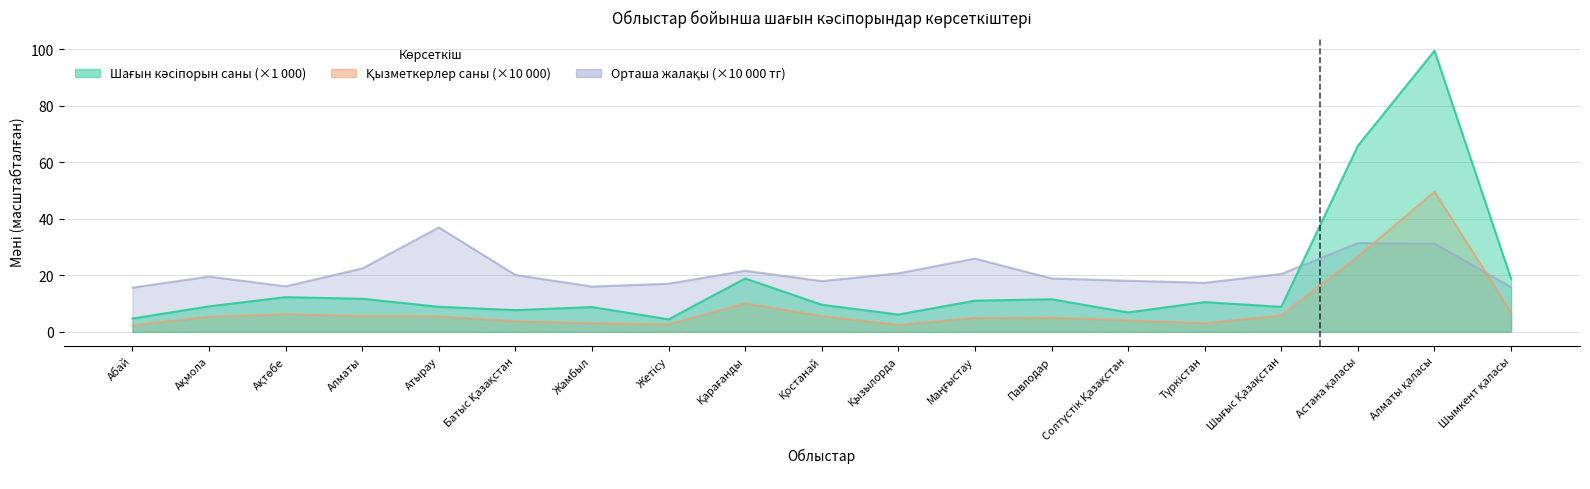

Reading left to right, transcribe all the data shown in this chart.

Шағын кәсіпорын саны: 4.7	9.0	12.3	11.7	8.9	7.7	8.8	4.4	18.9	9.6	6.1	11.0	11.5	6.9	10.5	8.8	65.8	99.4	18.8
Қызметкерлер саны: 2.3	5.4	6.3	5.6	5.5	3.7	3.1	2.7	10.1	5.6	2.4	5.0	5.0	4.1	3.0	5.9	26.7	49.6	6.9
Орташа жалақы (мың тг): 15.6	19.5	16.1	22.4	36.9	20.1	16.0	17.0	21.6	17.9	20.7	25.9	18.9	18.1	17.3	20.5	31.4	31.2	15.8